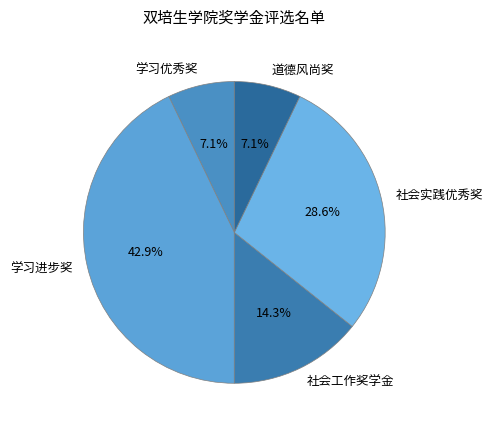

To the nearest percent, what is the average slice percentage?

20%